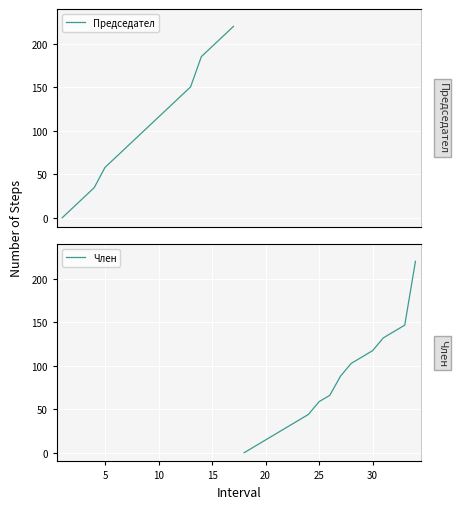

Rank the series at 10 from highest to lowest value.

Председател, Член